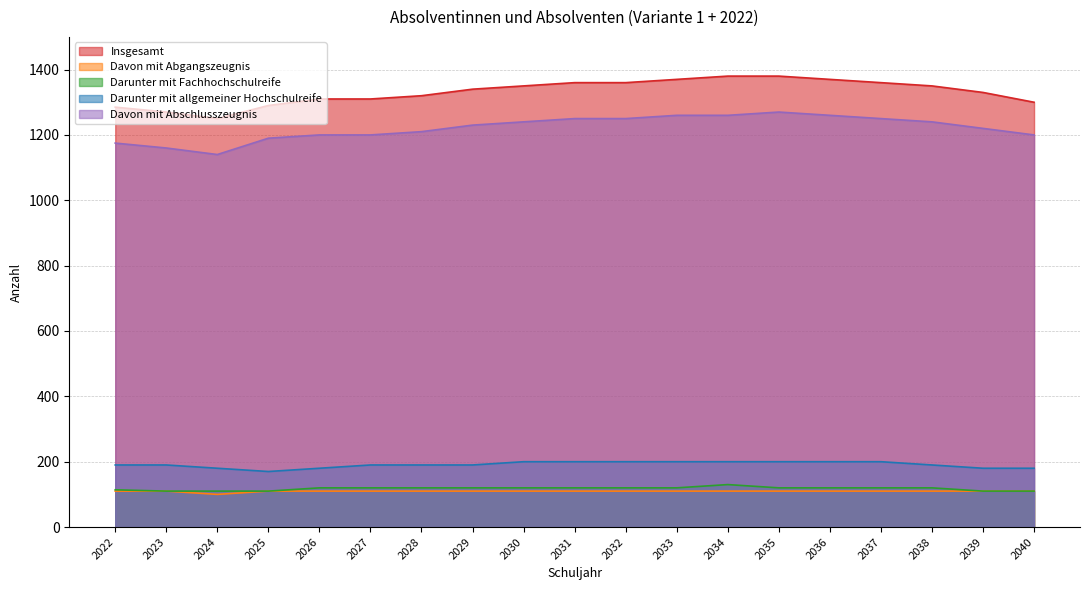

What is the value of the Davon mit Abschlusszeugnis point at the 4th from the left?

1190